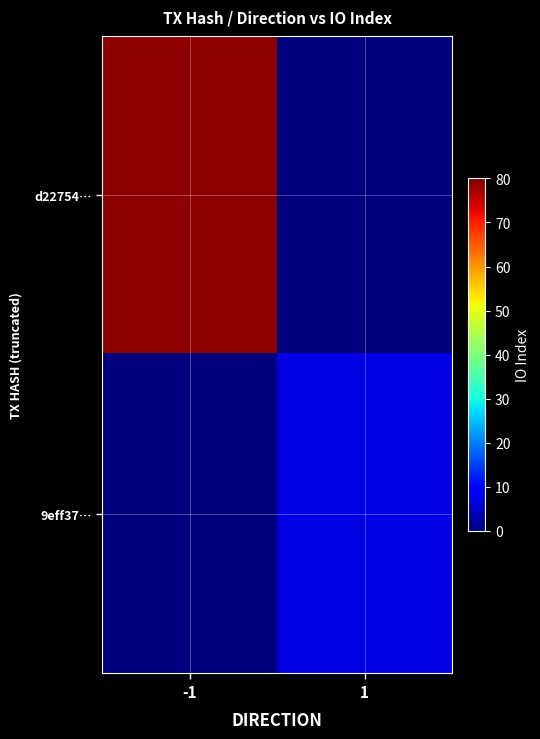

At which category does the chart reach its peak across all series?

-1